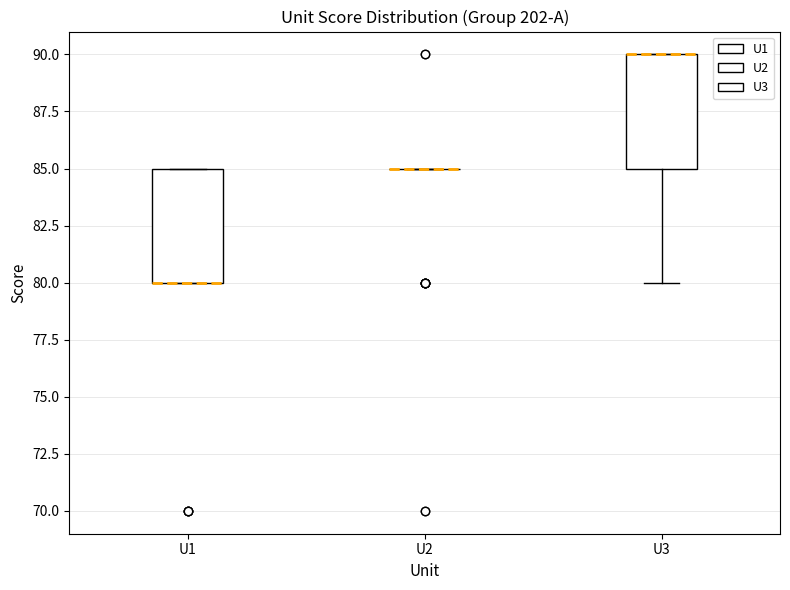

Where is the upper edge of the box for U1 on the y-axis? The values are not printed on the chart, so give them approximately, as read against the axis.

85